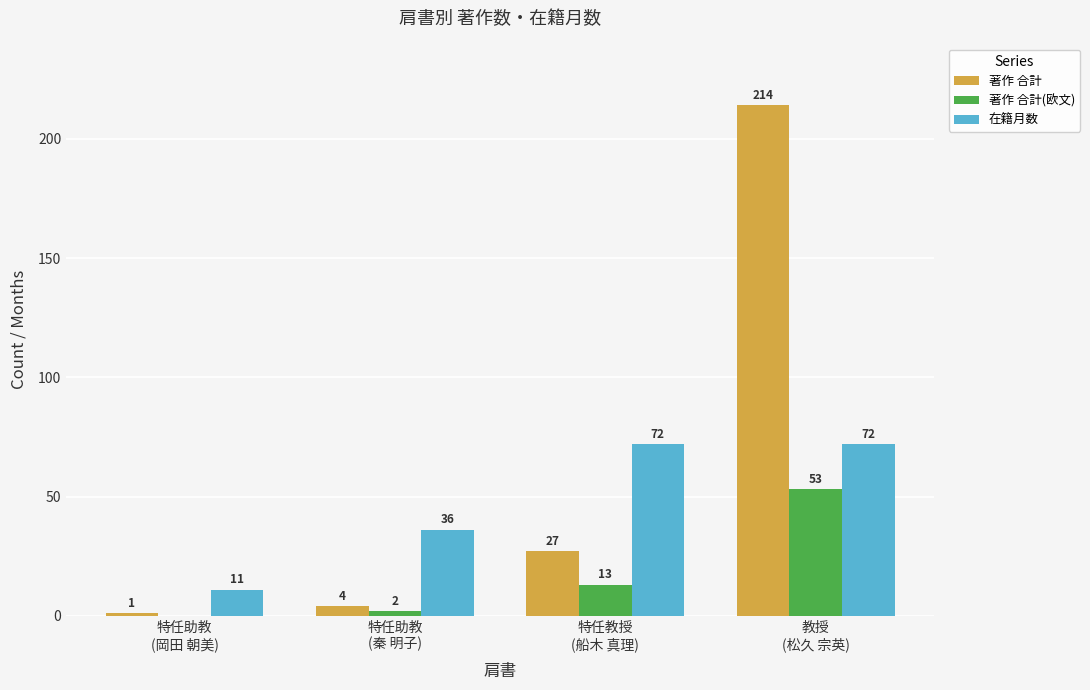

Reading left to right, extract all data points from this chart.

著作 合計: 特任助教
(岡田 朝美)=1	特任助教
(秦 明子)=4	特任教授
(船木 真理)=27	教授
(松久 宗英)=214
著作 合計(欧文): 特任助教
(岡田 朝美)=0	特任助教
(秦 明子)=2	特任教授
(船木 真理)=13	教授
(松久 宗英)=53
在籍月数: 特任助教
(岡田 朝美)=11	特任助教
(秦 明子)=36	特任教授
(船木 真理)=72	教授
(松久 宗英)=72